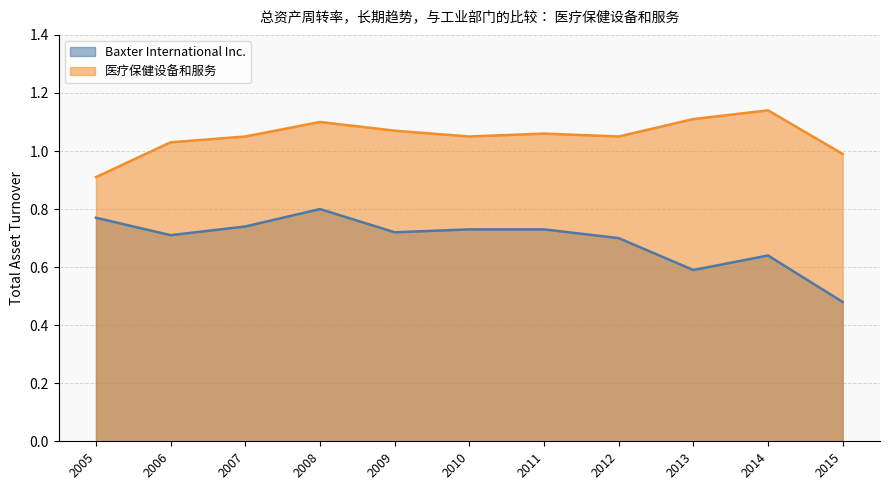

In Baxter International Inc., how many points are lower than both neighbors (excluding endpoints)?

3